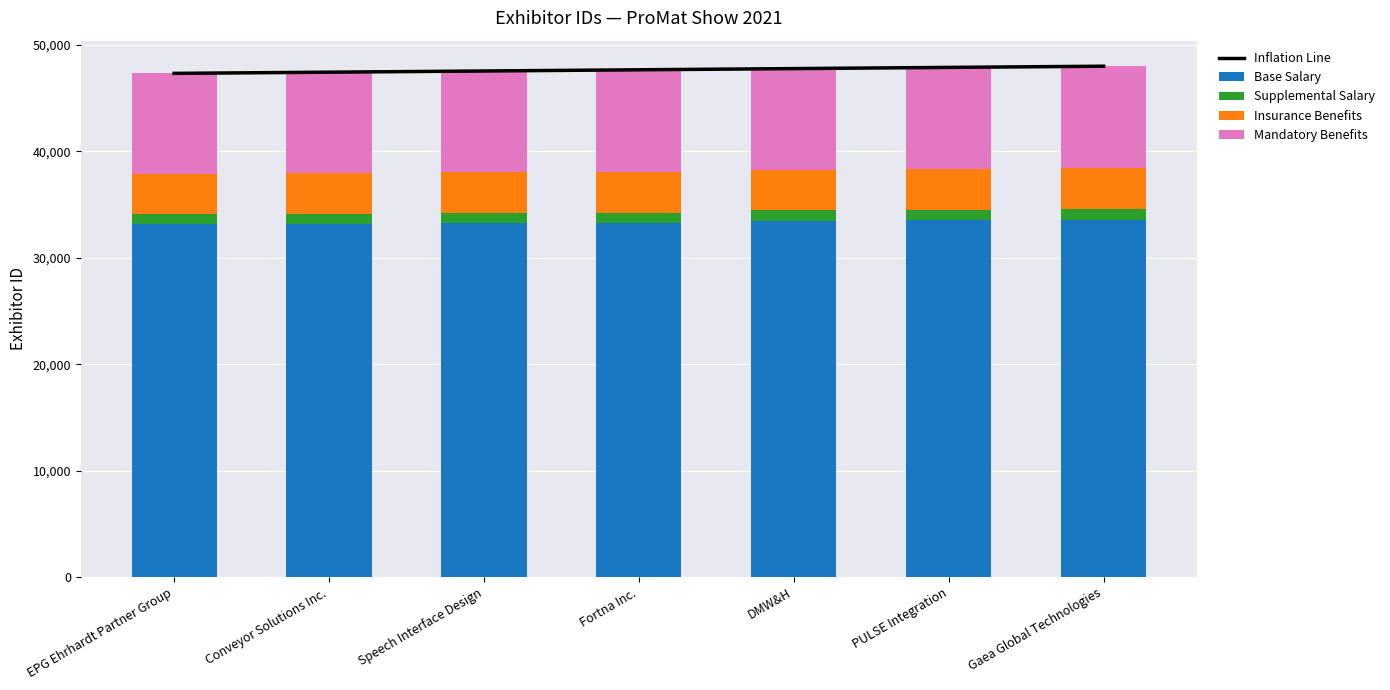

What is the highest value of the Base Salary series?

33588